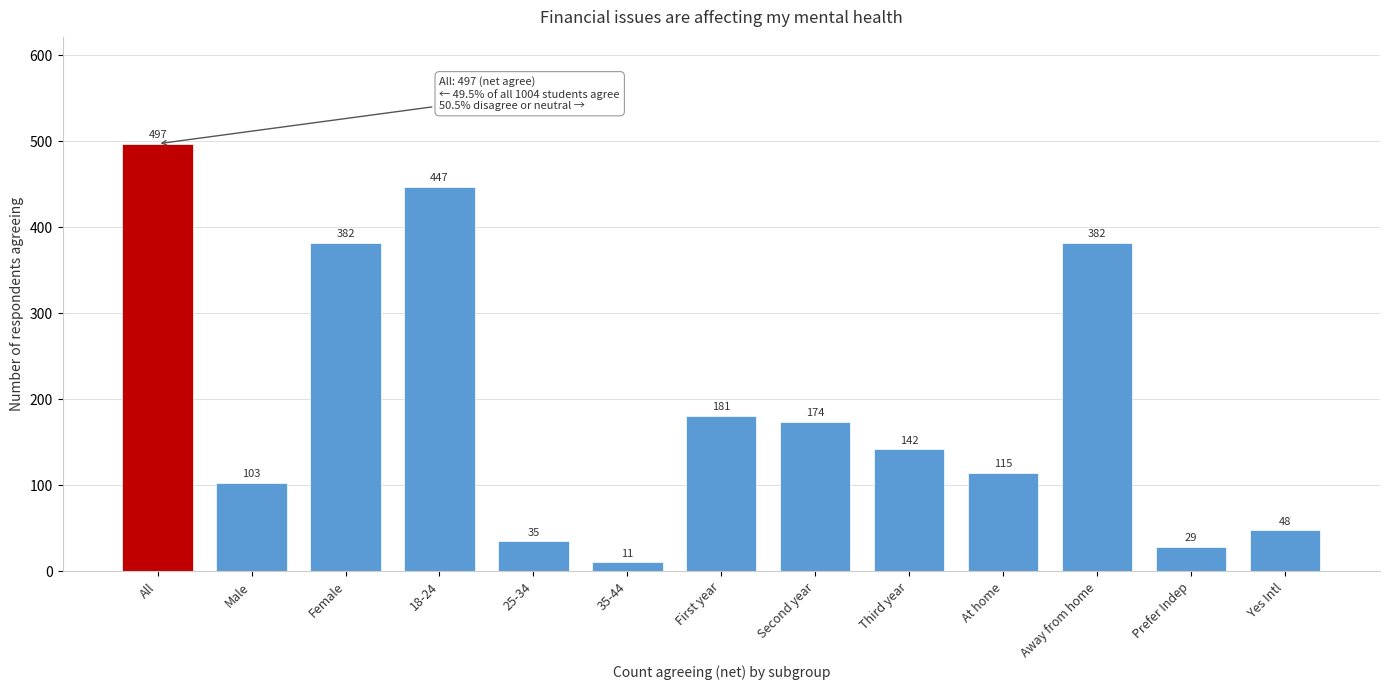

Reading left to right, transcribe all the data shown in this chart.

497	103	382	447	35	11	181	174	142	115	382	29	48